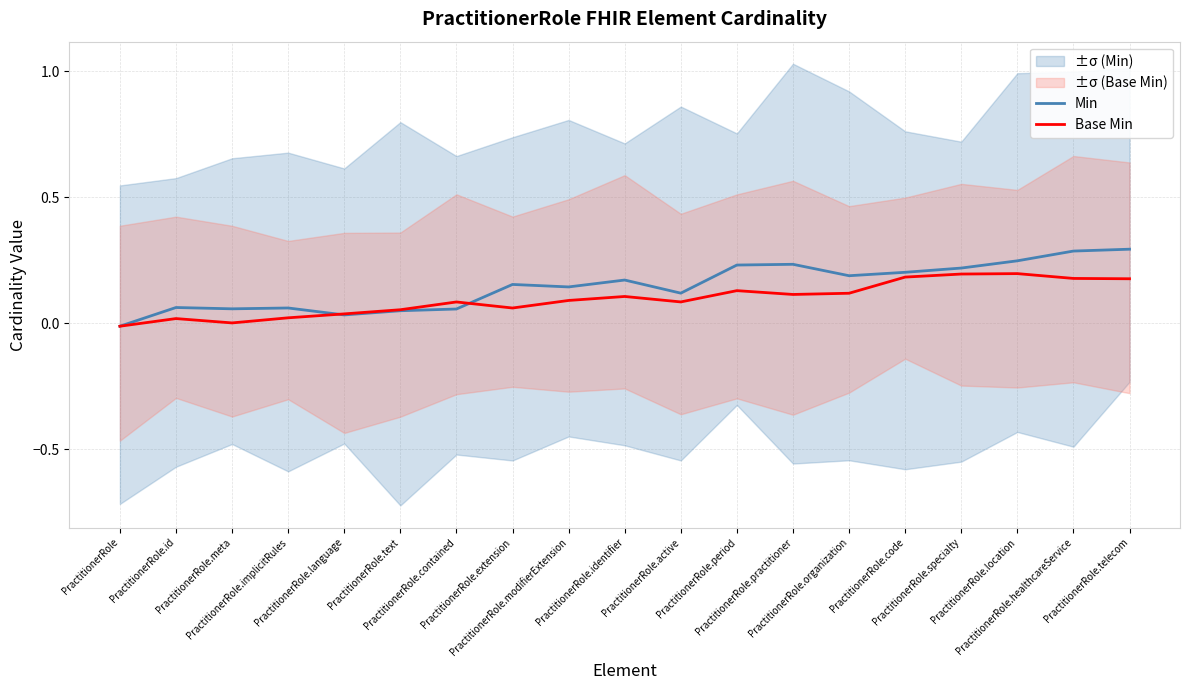

Which series has the largest range (max minus min)?

Min